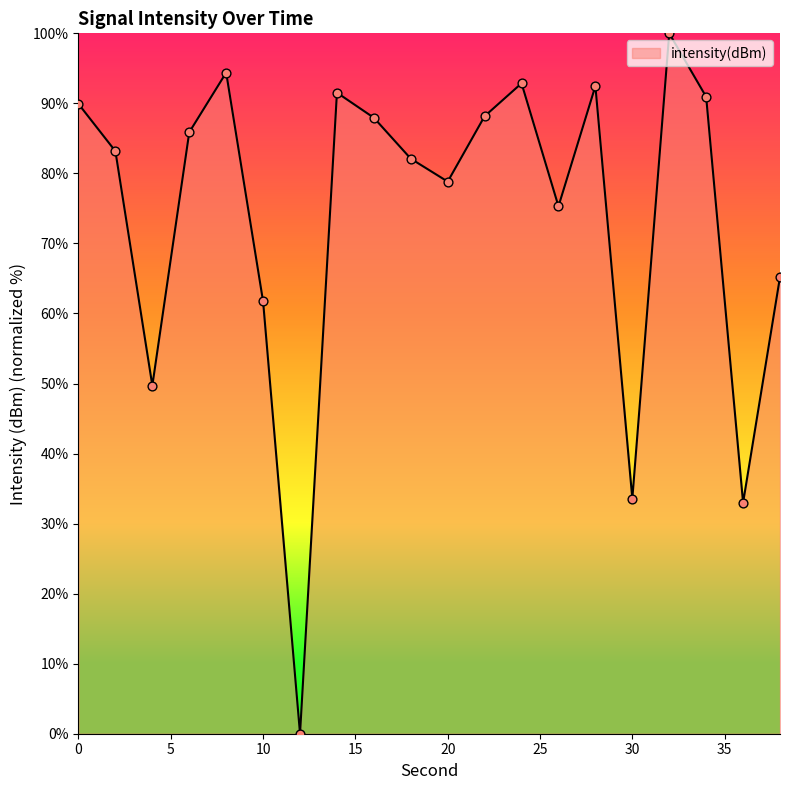

What is the greatest value displayed?

100.0